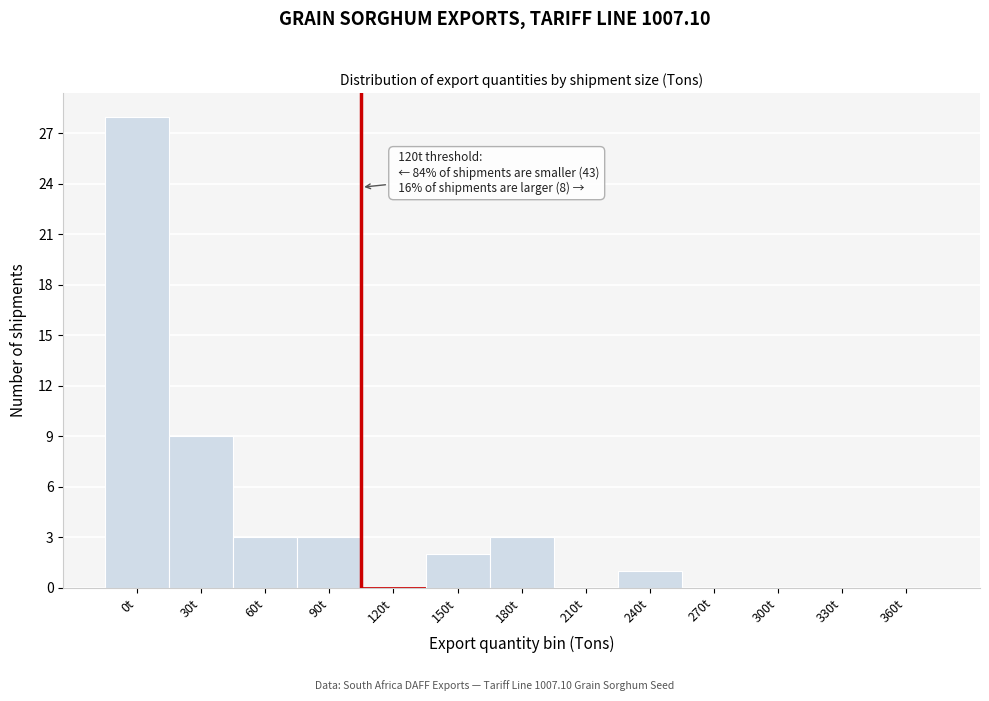

Reading left to right, transcribe all the data shown in this chart.

0t=28	30t=9	60t=3	90t=3	120t=0	150t=2	180t=3	210t=0	240t=1	270t=0	300t=0	330t=0	360t=0